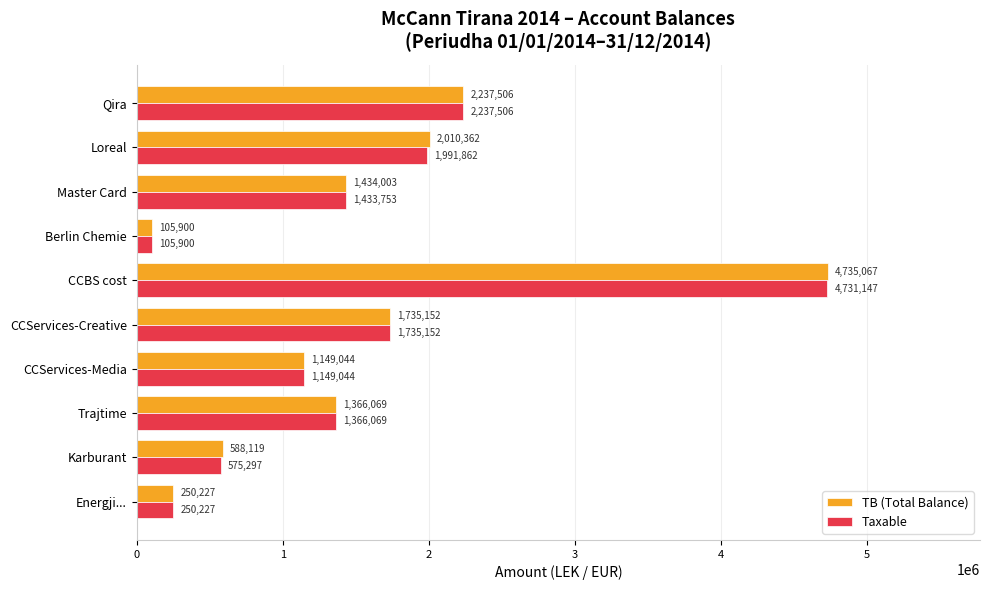

At how many categories does at least one series exceed 3944495?

1